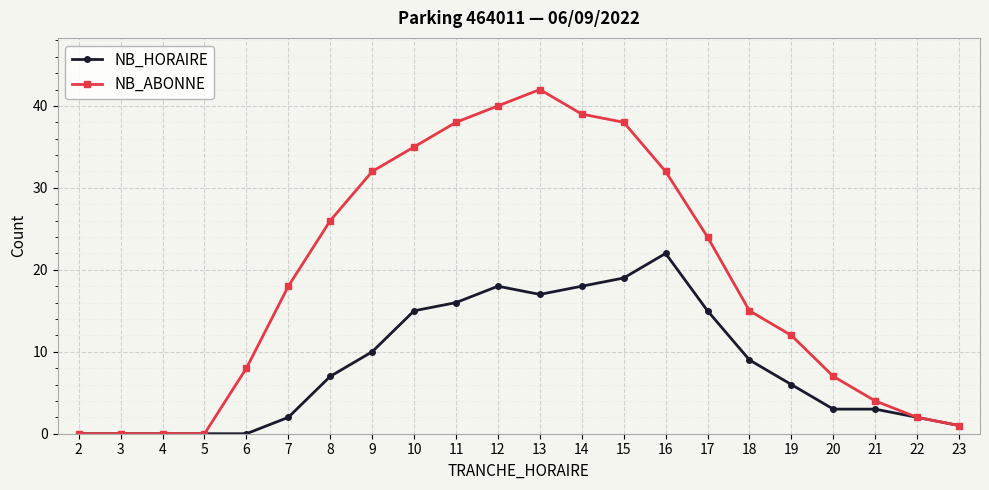

Which series changed the most between 6 and 16?

NB_ABONNE